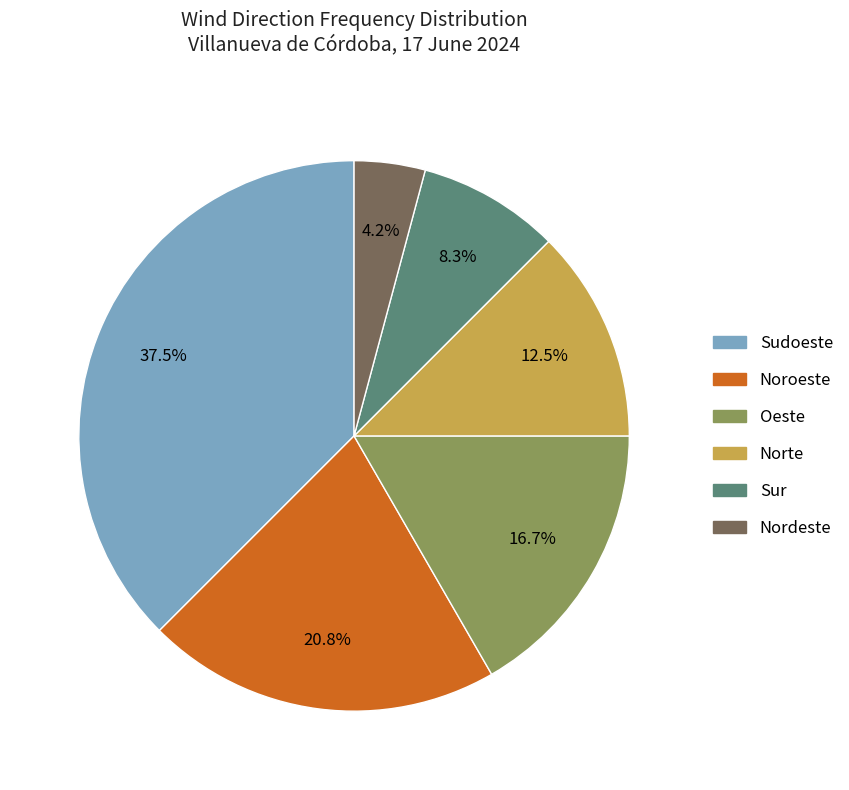

Is it true that Sur is 22% of the pie?

False